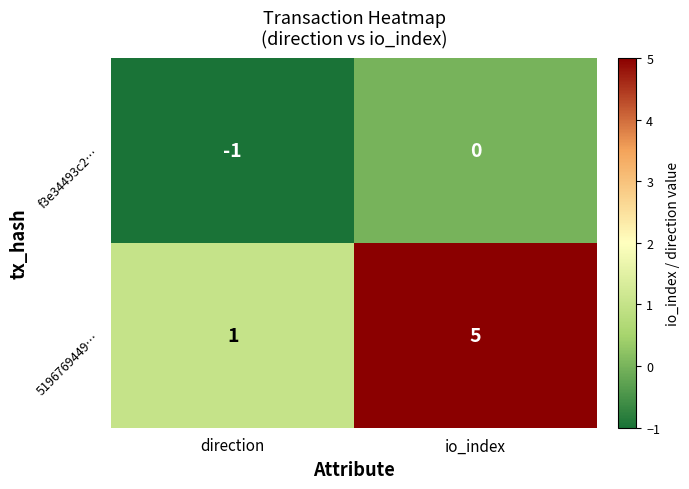

Which series changed the most between direction and io_index?

5196769449…